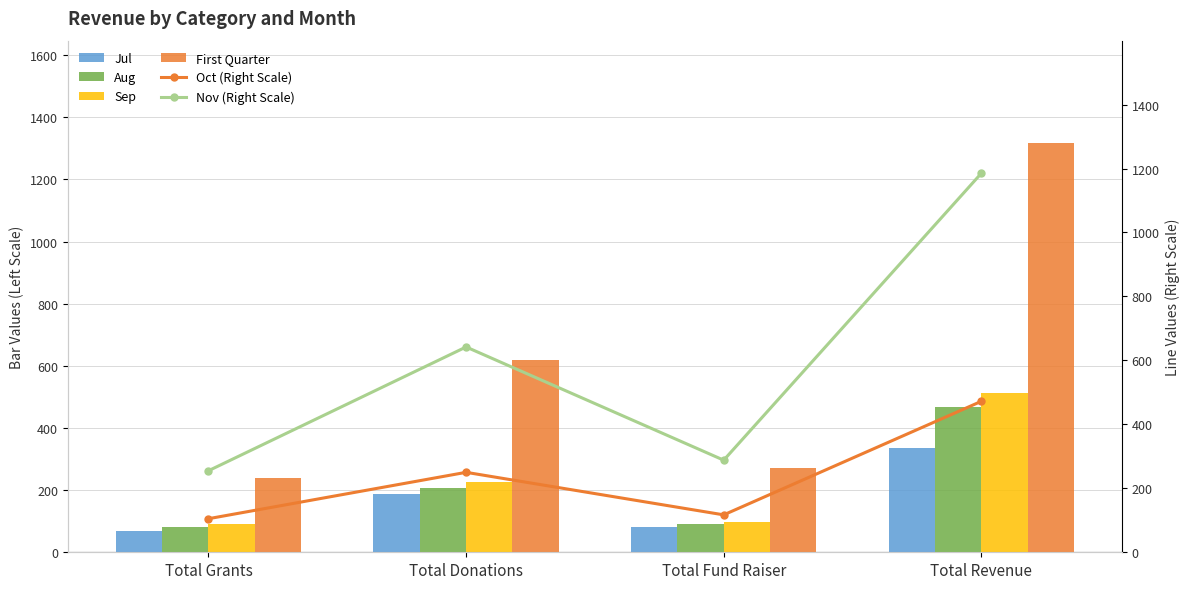

Where is Sep nearest to the value 302?

Total Donations